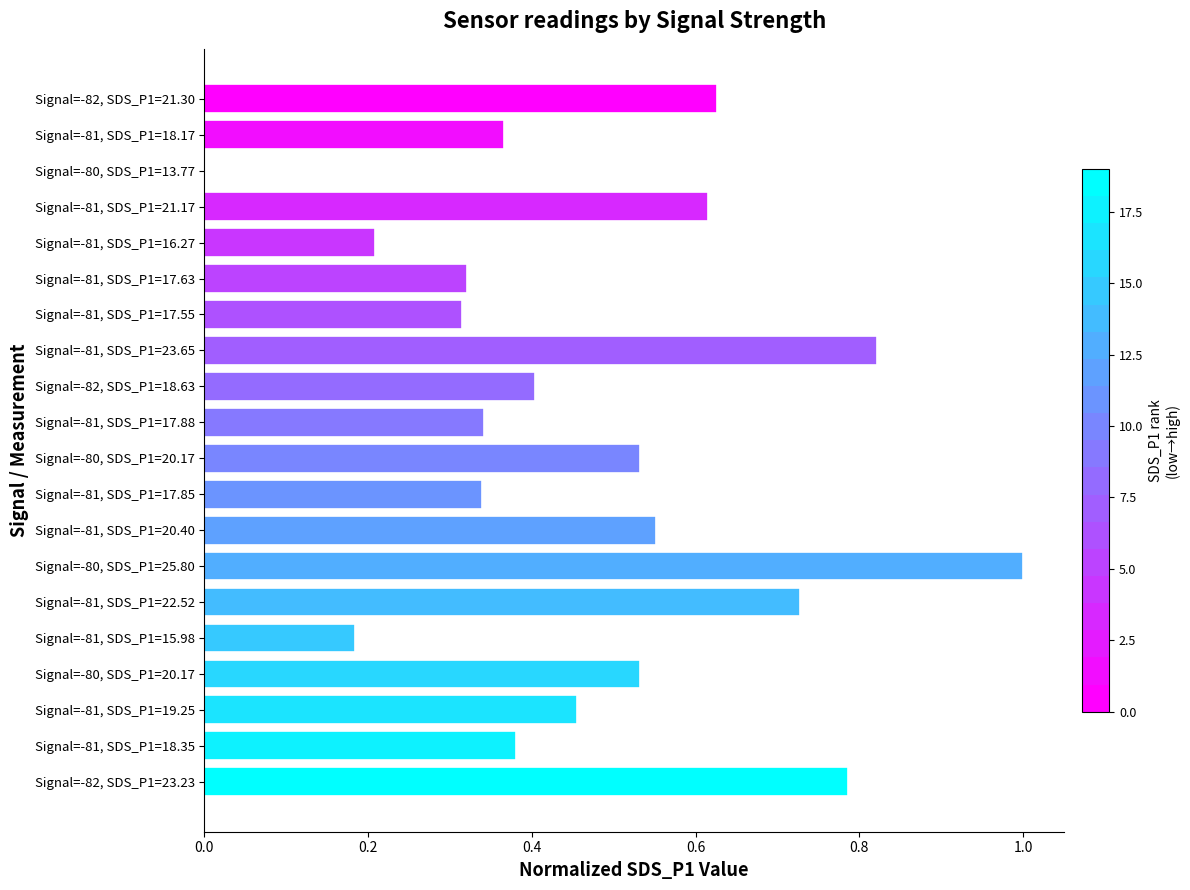

Are the bars horizontal?

Yes